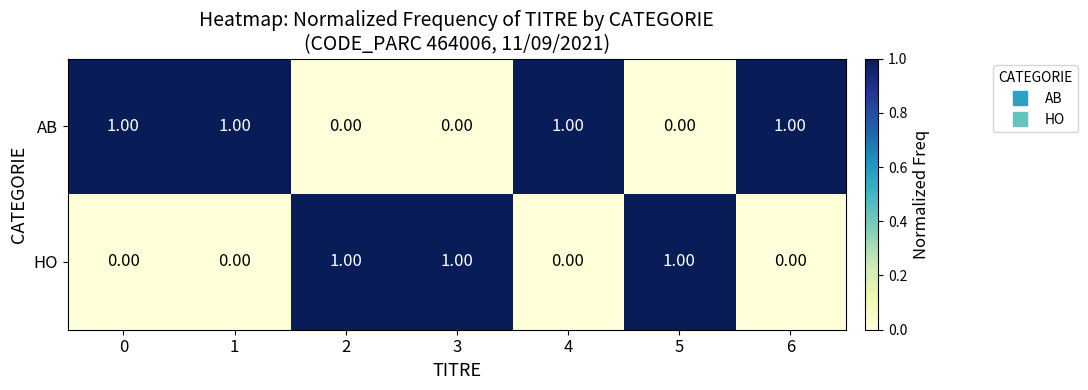

What is the sum of all AB values?

4